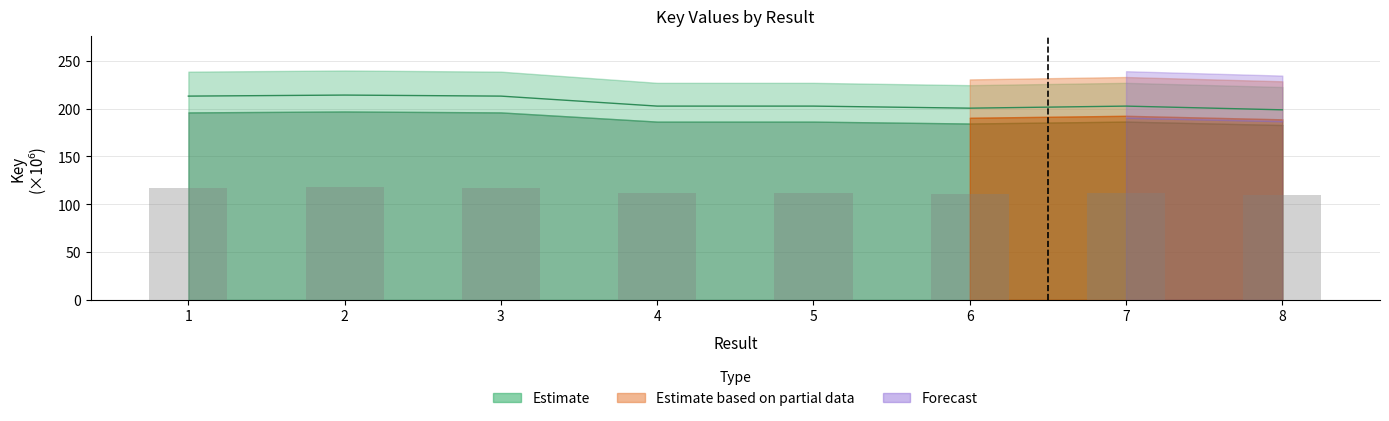

What is the minimum value shown in the chart?

198.8